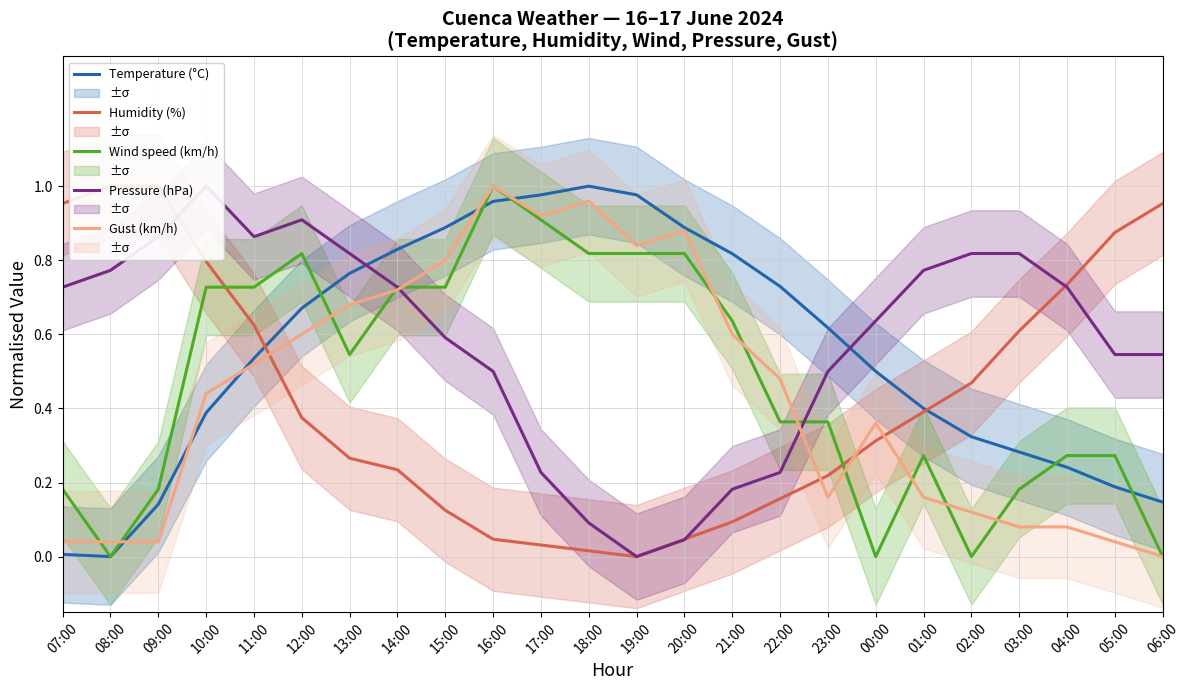

Is the value of Humidity (%) at 07:00 greater than the value of Wind speed (km/h) at 14:00?

Yes